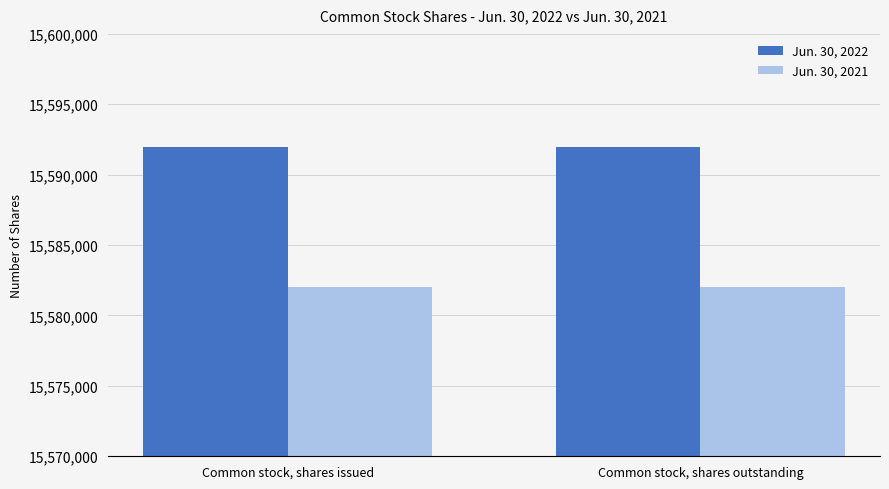

The Jun. 30, 2022 series shows 15592000 at Common stock, shares issued. True or false?

True